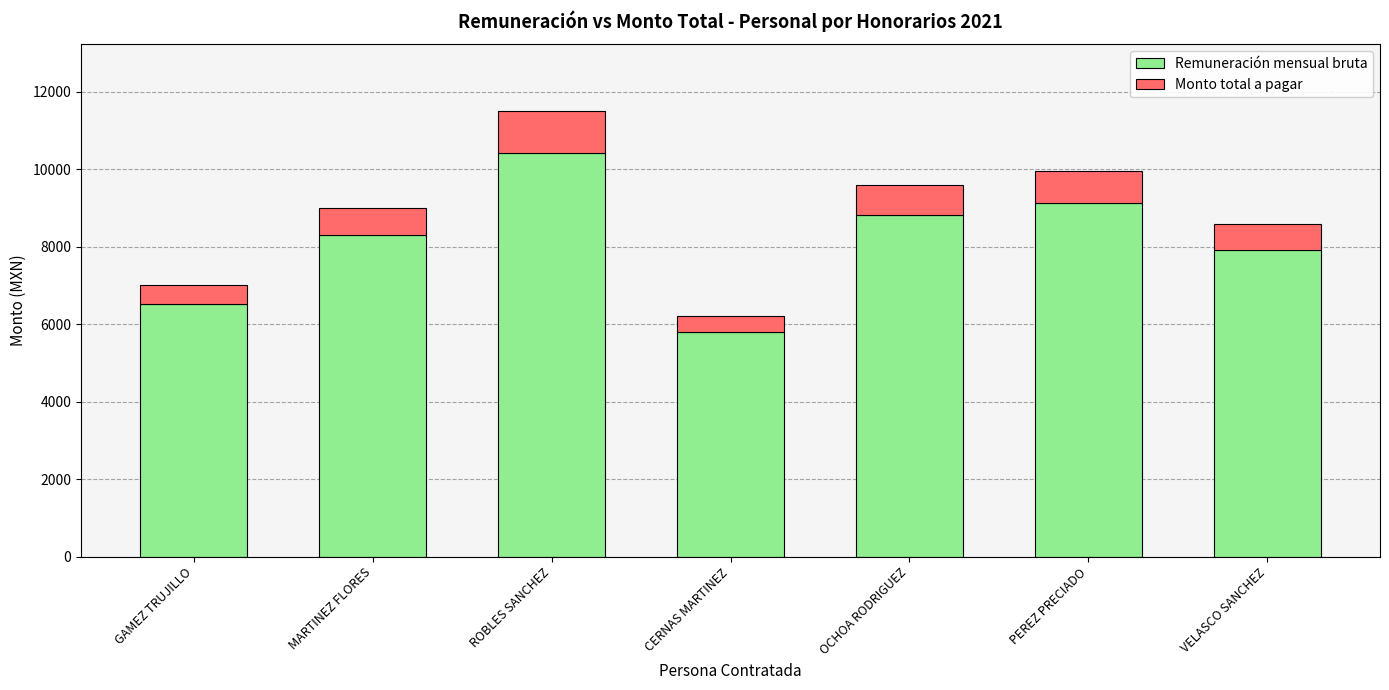

At which category is the sum across all series the highest?

ROBLES SANCHEZ